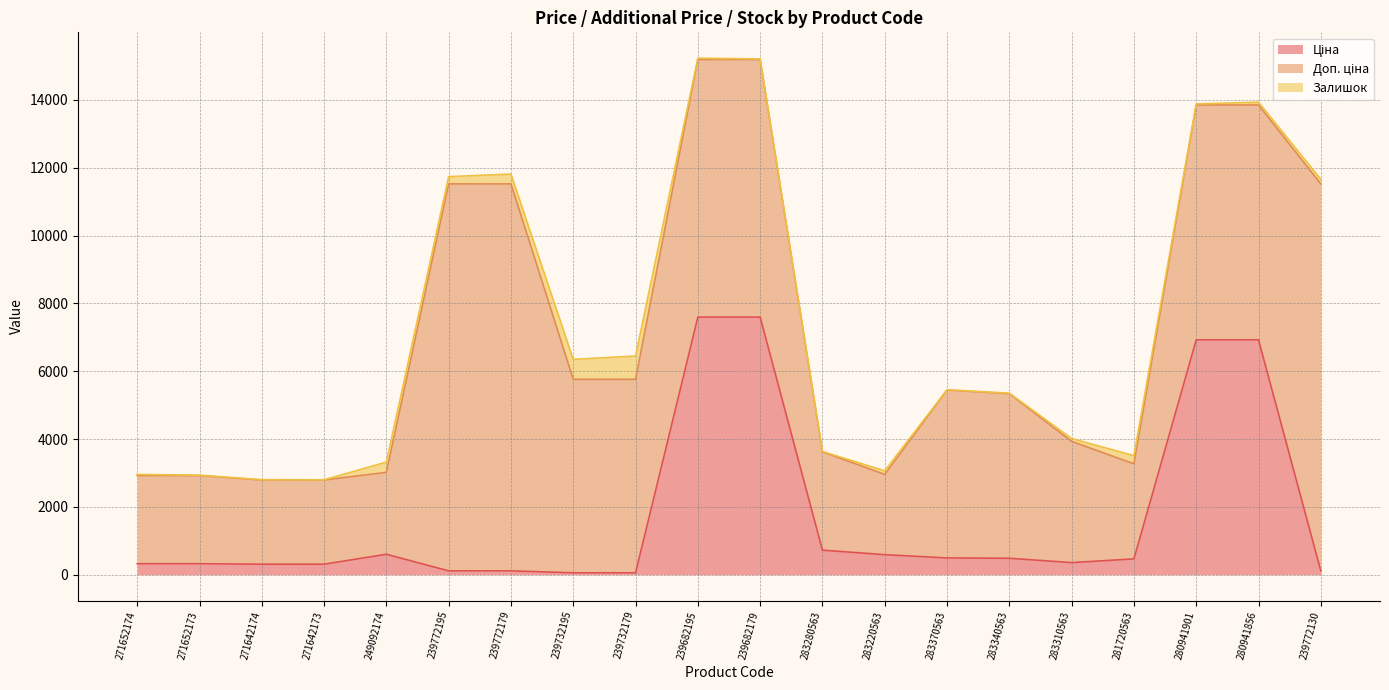

Does the chart display data point markers on the line(s)?

No